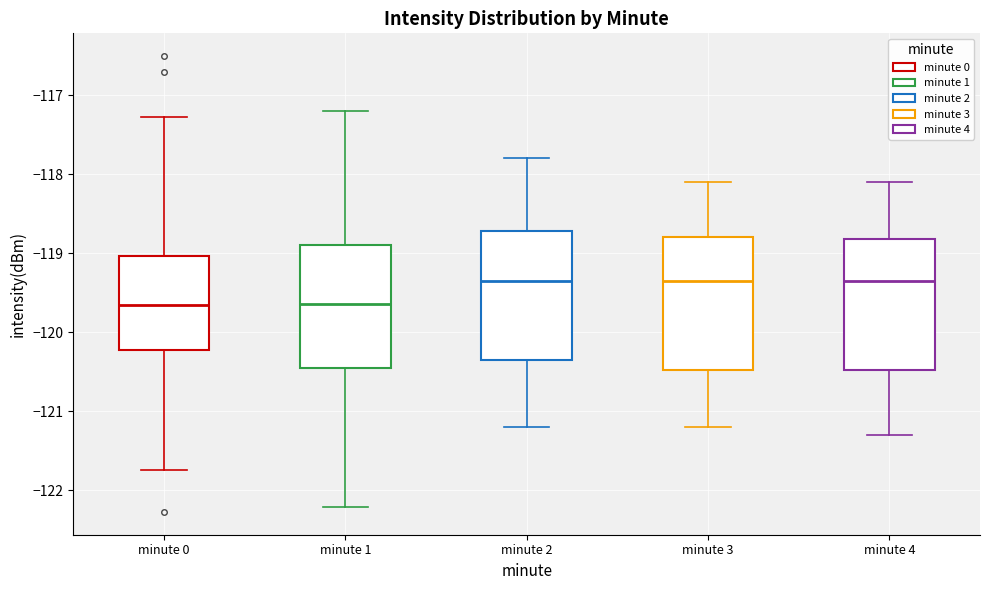

Where does the median line of the box for minute 1 sit on the y-axis? The values are not printed on the chart, so give them approximately, as read against the axis.

-119.6